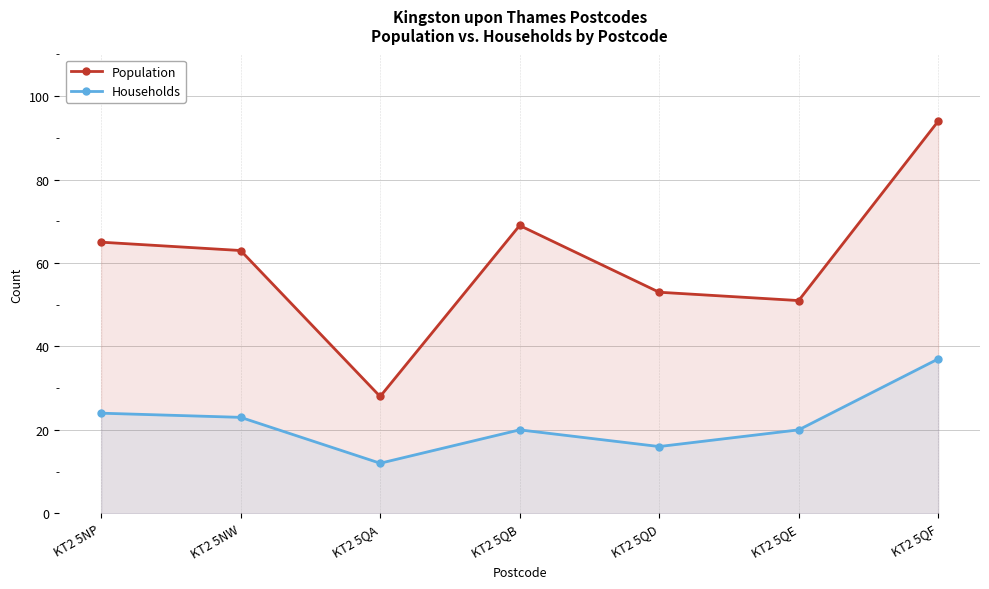

At which category does the chart reach its minimum across all series?

KT2 5QA